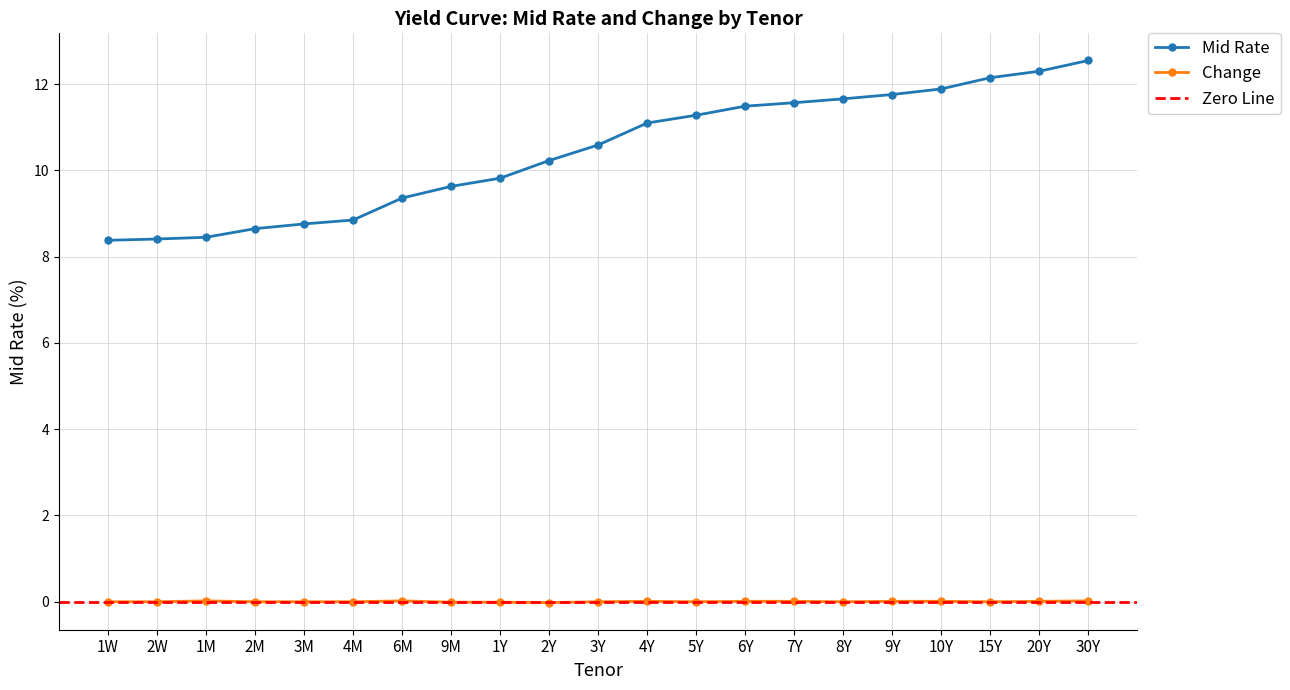

List the series in order of their peak value, lowest first.

Change, Mid Rate